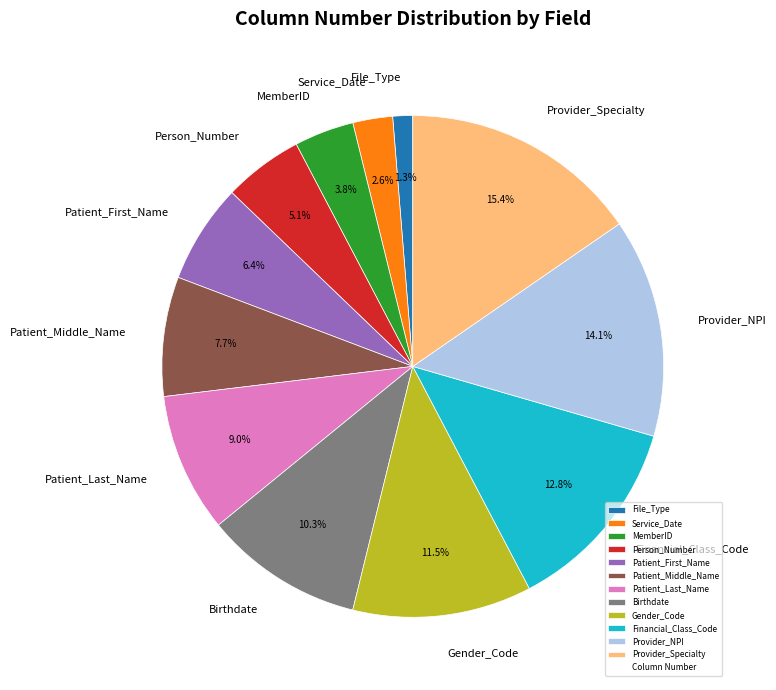

The Financial_Class_Code slice represents 1% of the pie. True or false?

False